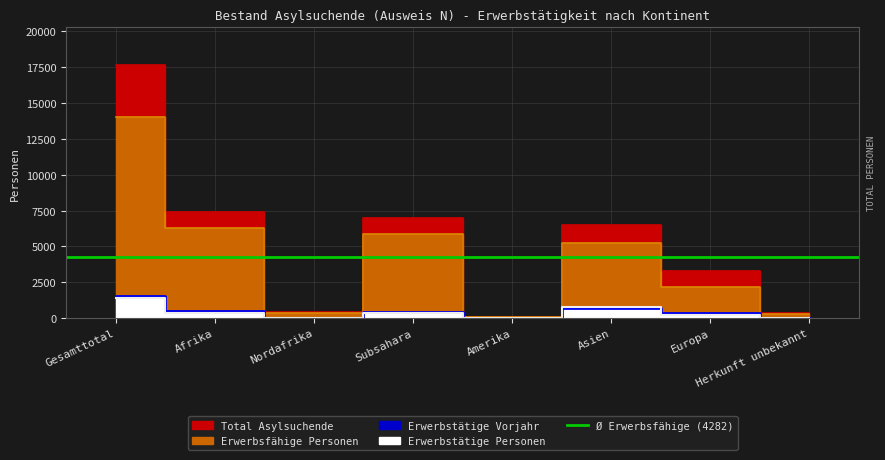

At which label does Erwerbstätige Personen Vorjahr reach its peak?

Gesamttotal